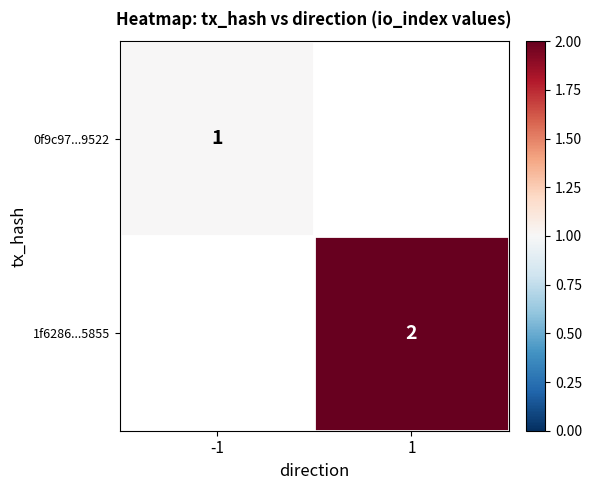

What is the minimum value shown in the chart?

1.0